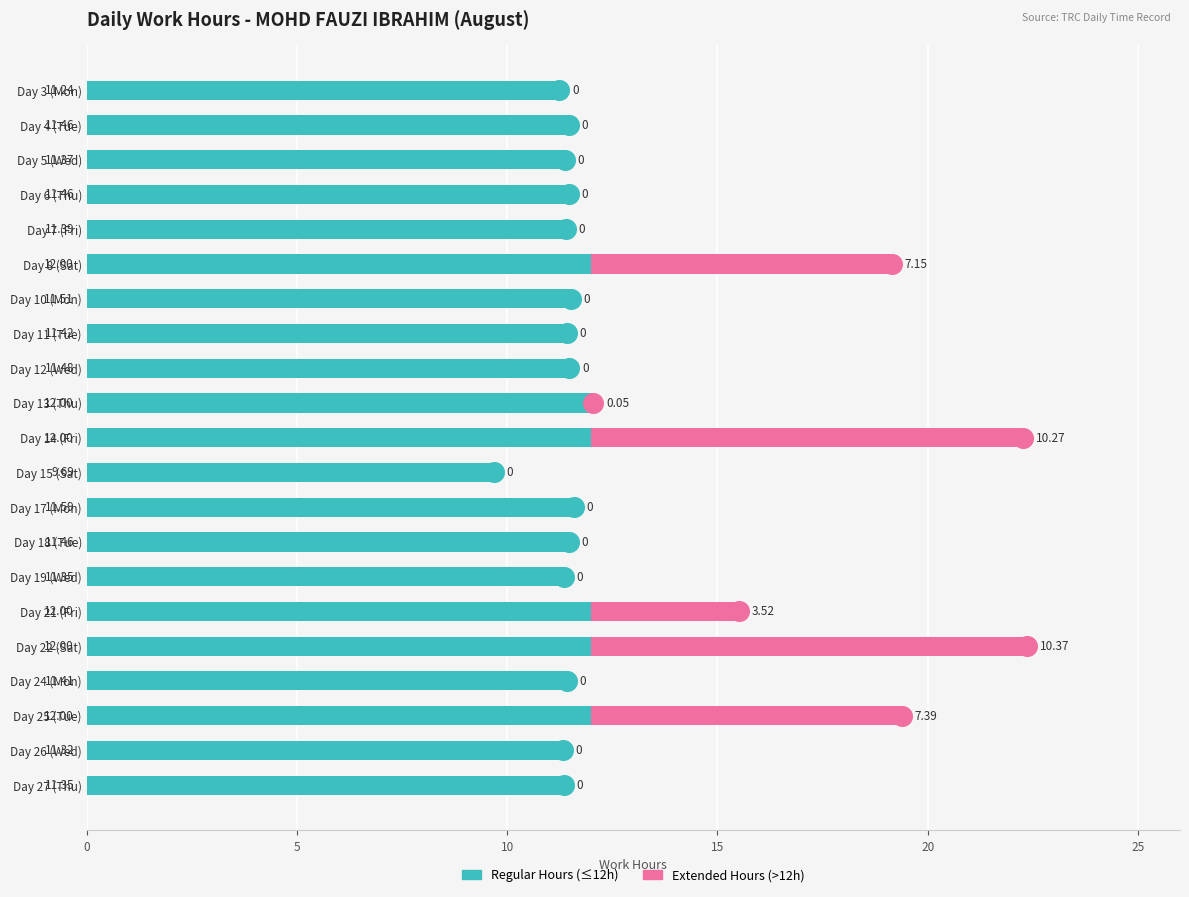

Which series contains the lowest Y value?

Extended Hours (>12h)